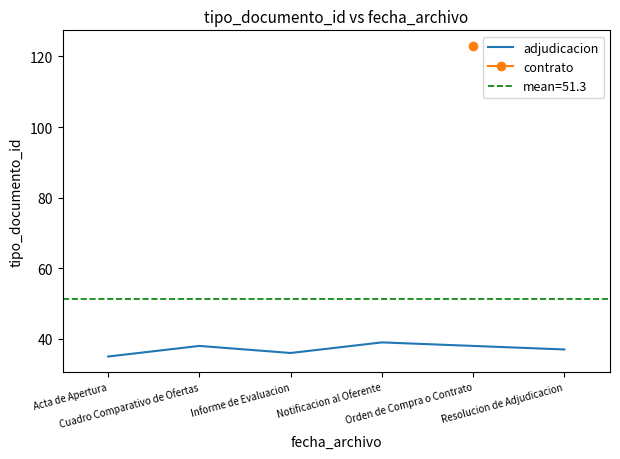

Which has a higher value, Notificacion al Oferente or Informe de Evaluacion?

Notificacion al Oferente